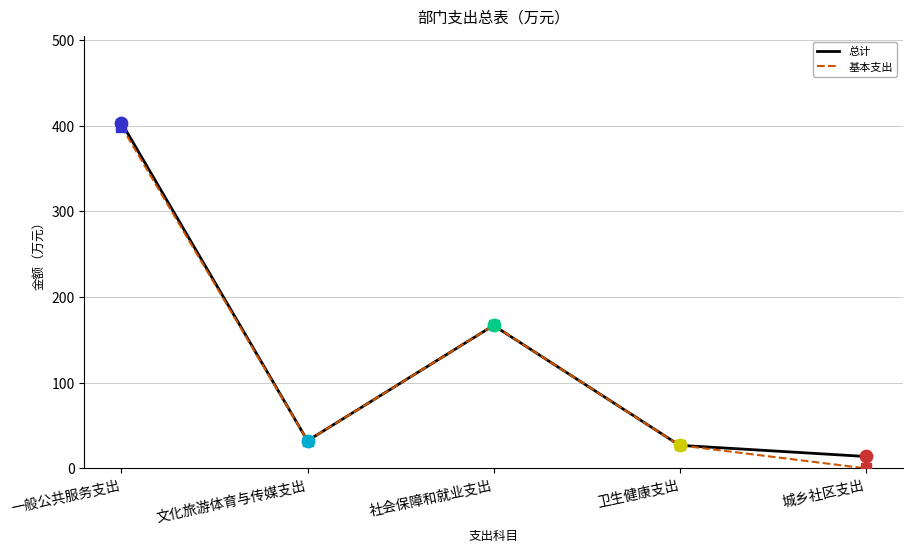

At which category is the sum across all series the highest?

一般公共服务支出